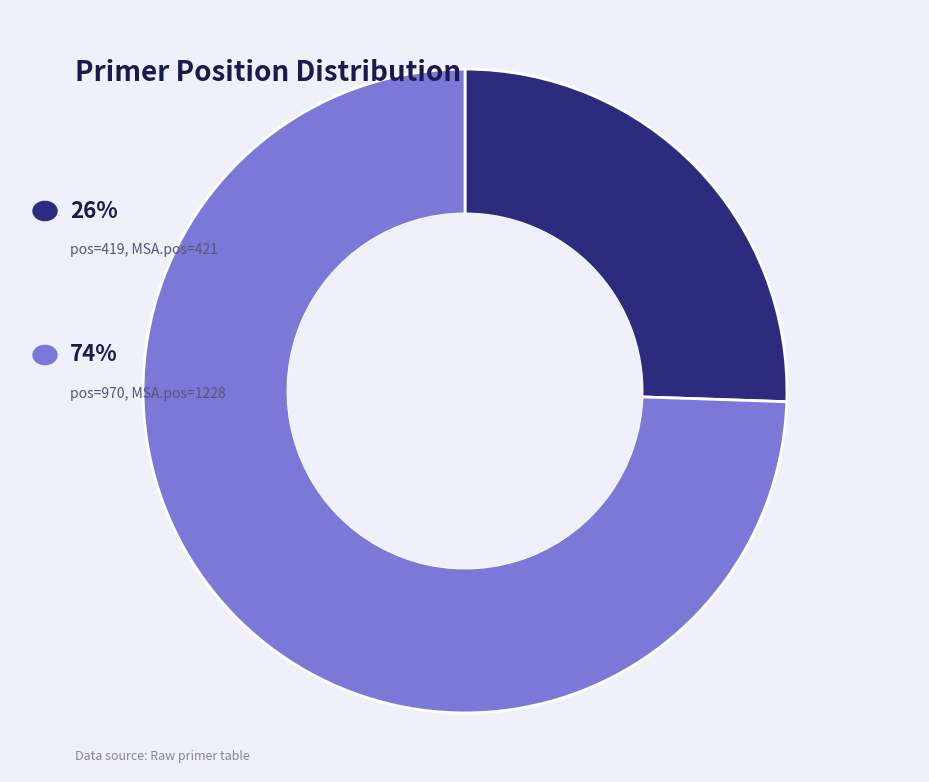

Is there a majority slice in this chart?

Yes